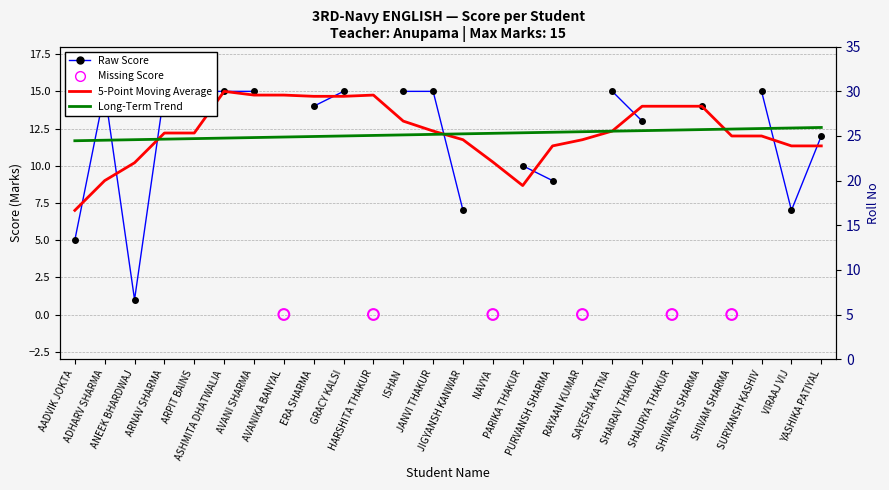

Between YASHIKA PATIYAL and SHAIRAV THAKUR, which is larger?

YASHIKA PATIYAL